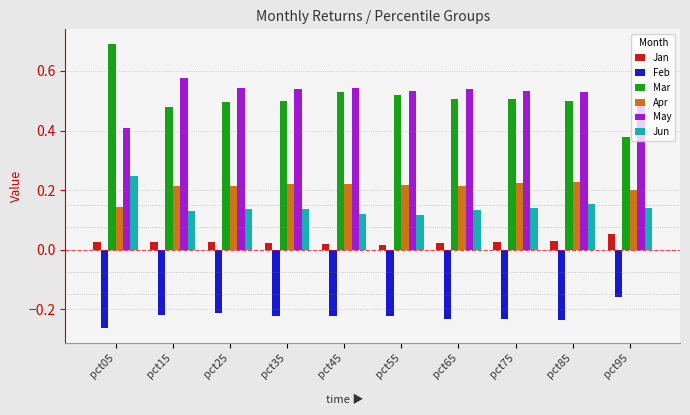

What is the difference between the highest and lowest values at pct85?

0.8